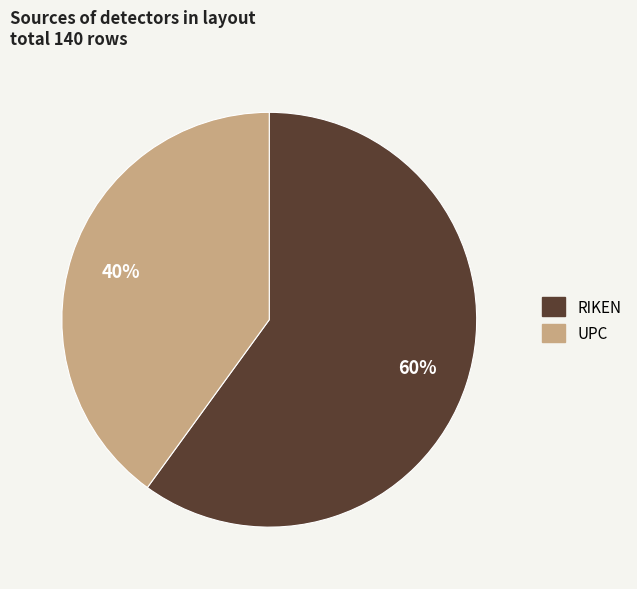

What percentage is the UPC slice, to the nearest percent?

40%